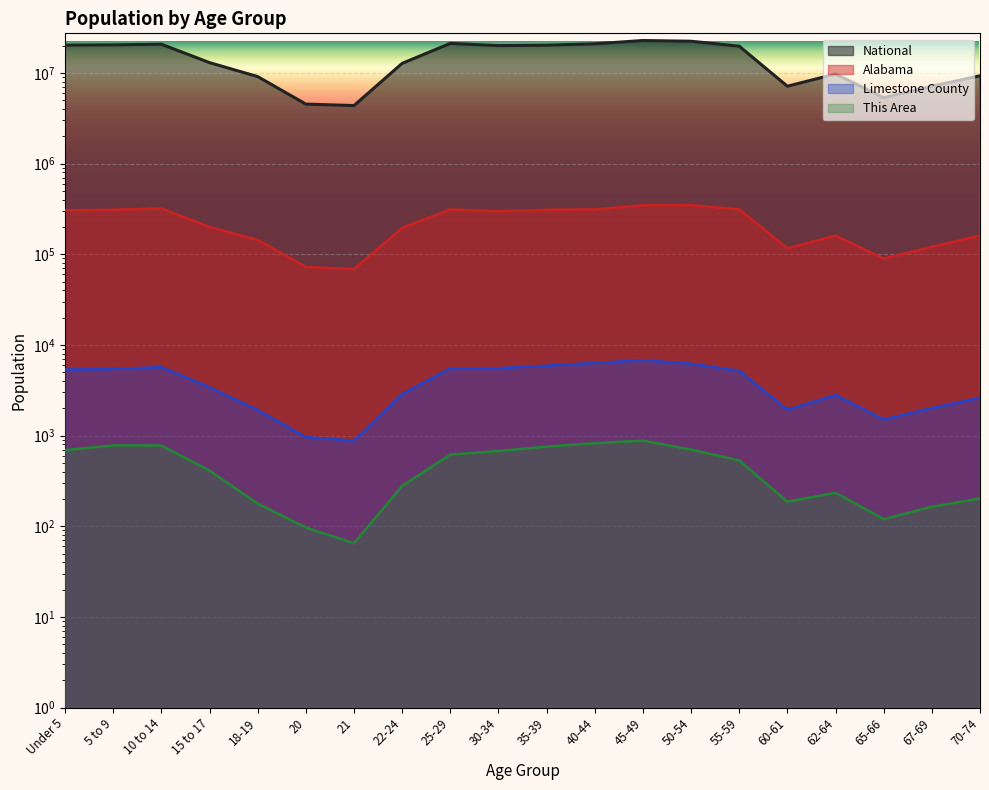

Rank the series by their maximum value, from highest to lowest.

National, Alabama, Limestone County, This Area